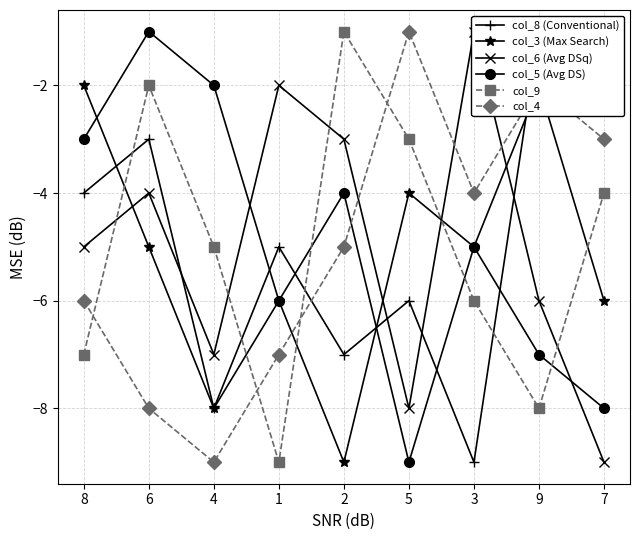

Which has a higher value, 4 or 6?

6